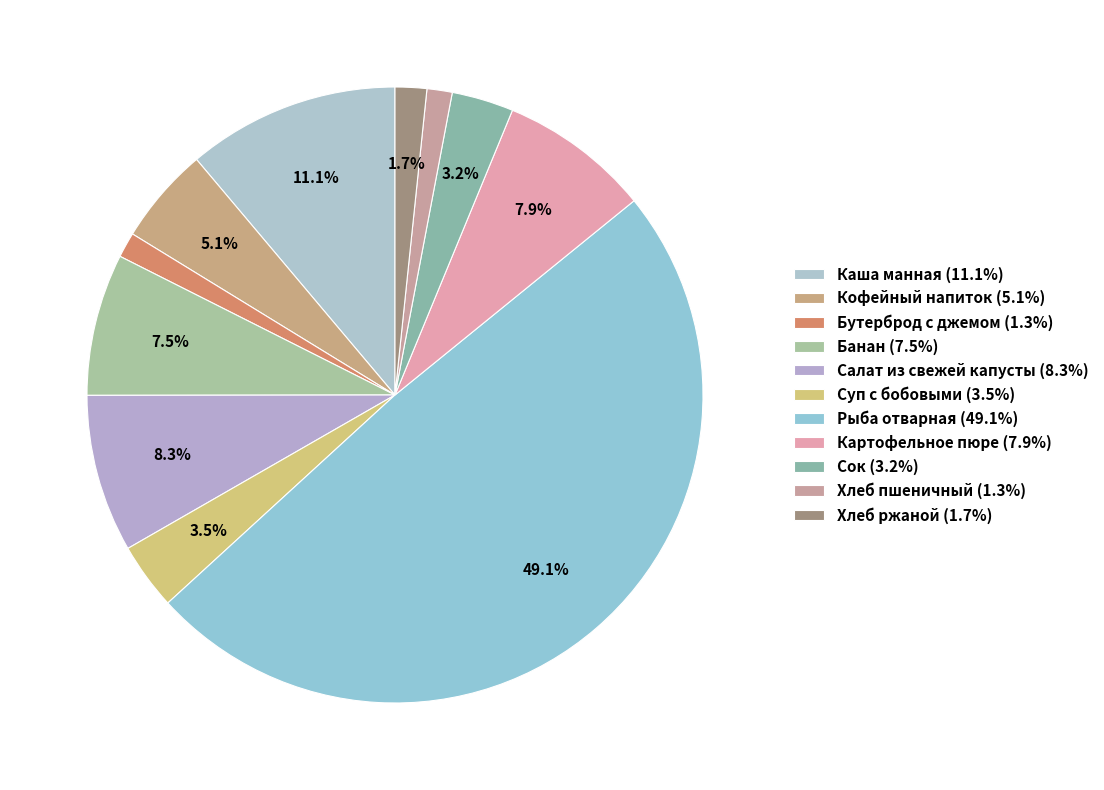

What percentage is the Хлеб пшеничный slice, to the nearest percent?

1%